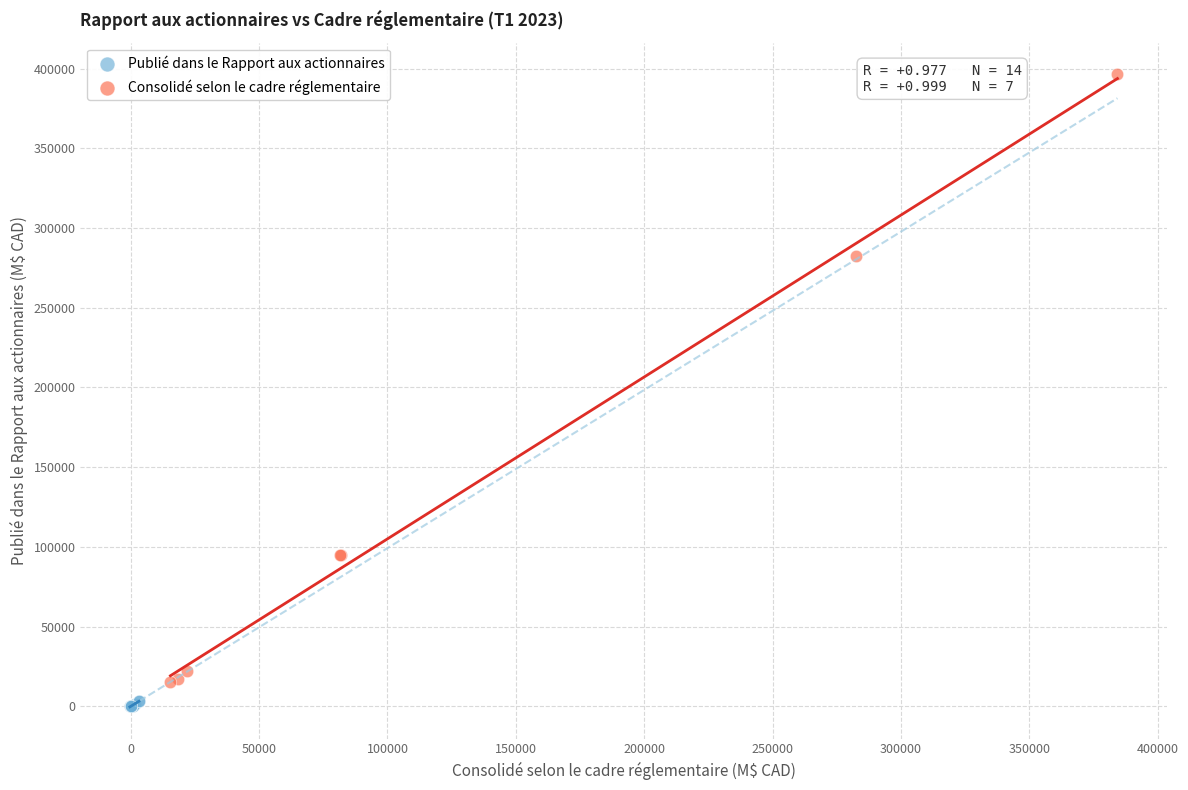

What are all the series names shown in the legend?

Publié dans le Rapport aux actionnaires, Consolidé selon le cadre réglementaire